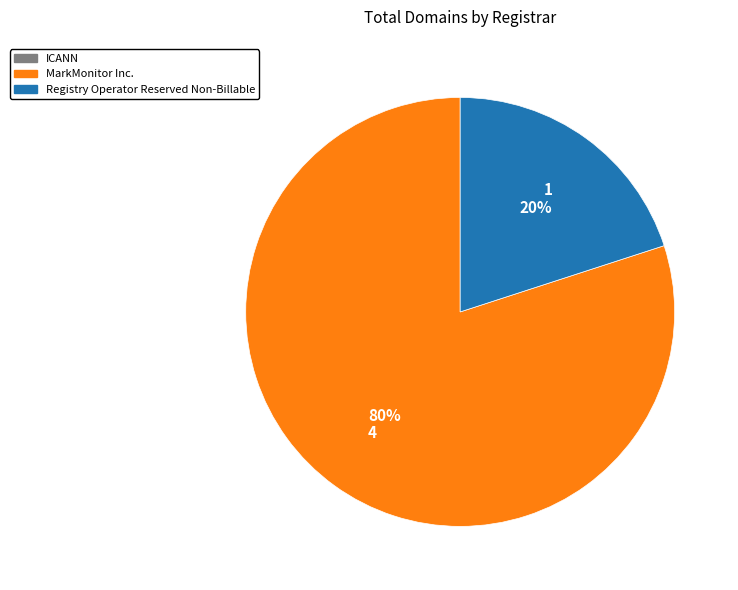

Does any single category account for the majority?

Yes